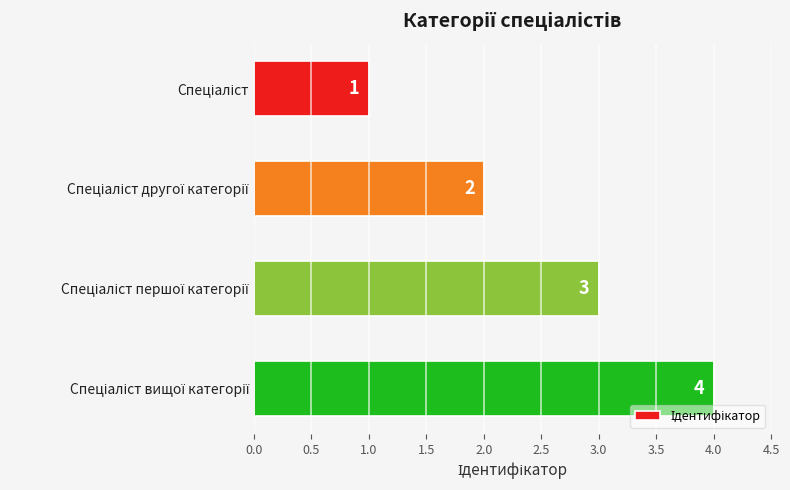

What is the difference between the maximum and minimum values?

3